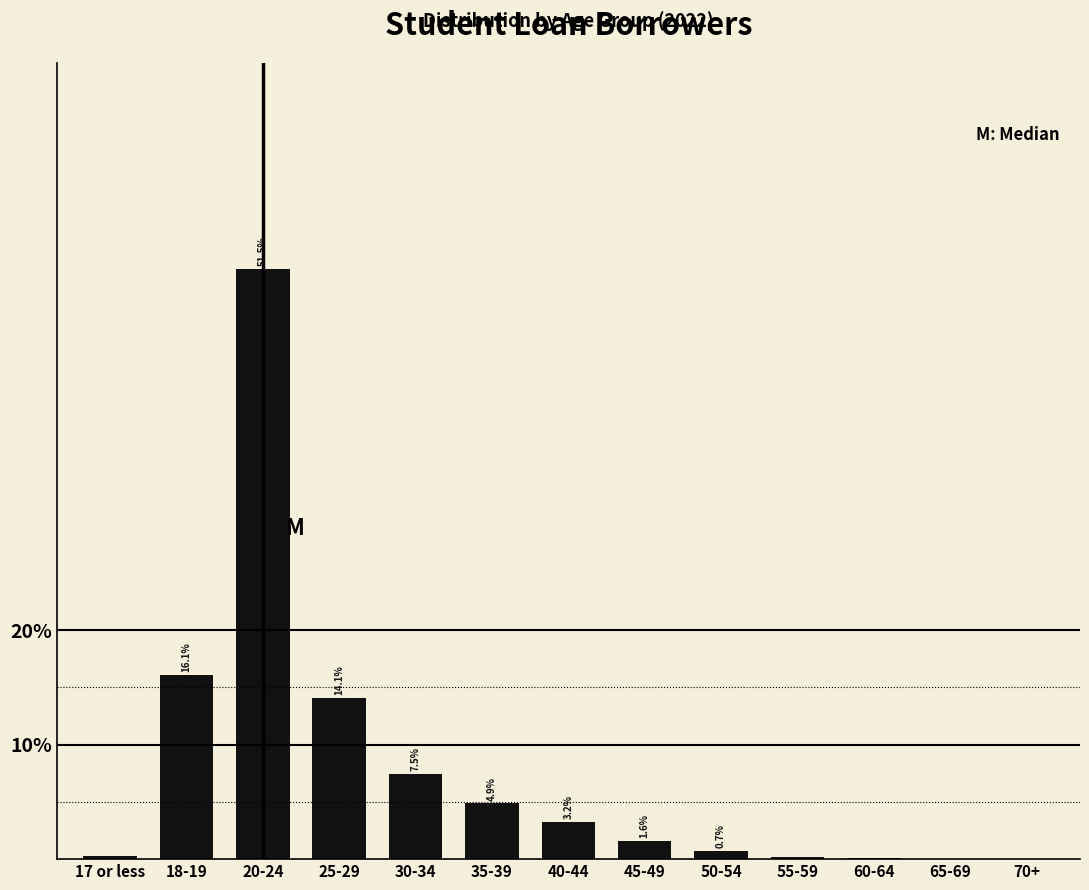

Are the bars horizontal?

No